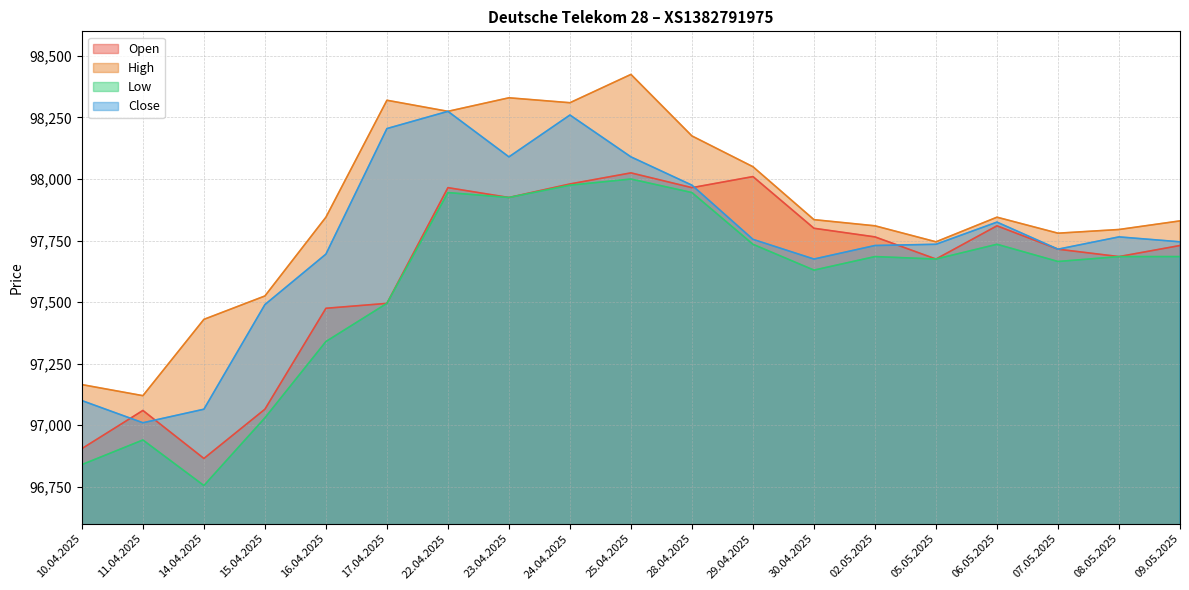

Which series has the widest spread of values?

High